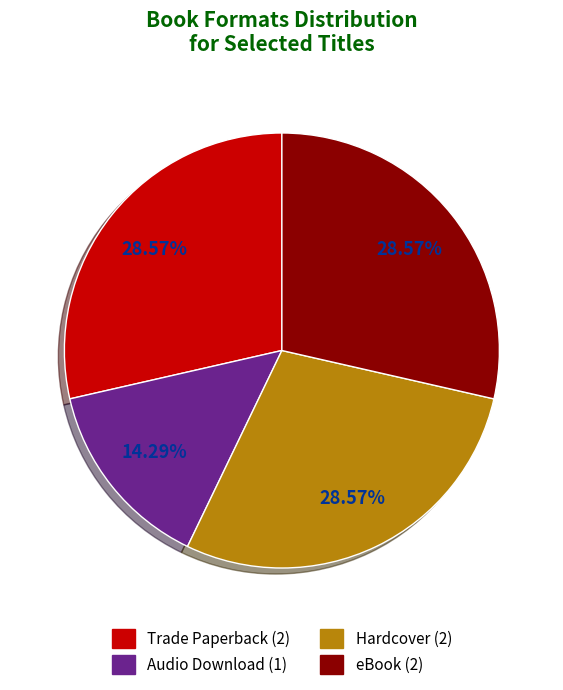

To the nearest percent, what percentage of the pie is Hardcover?

29%